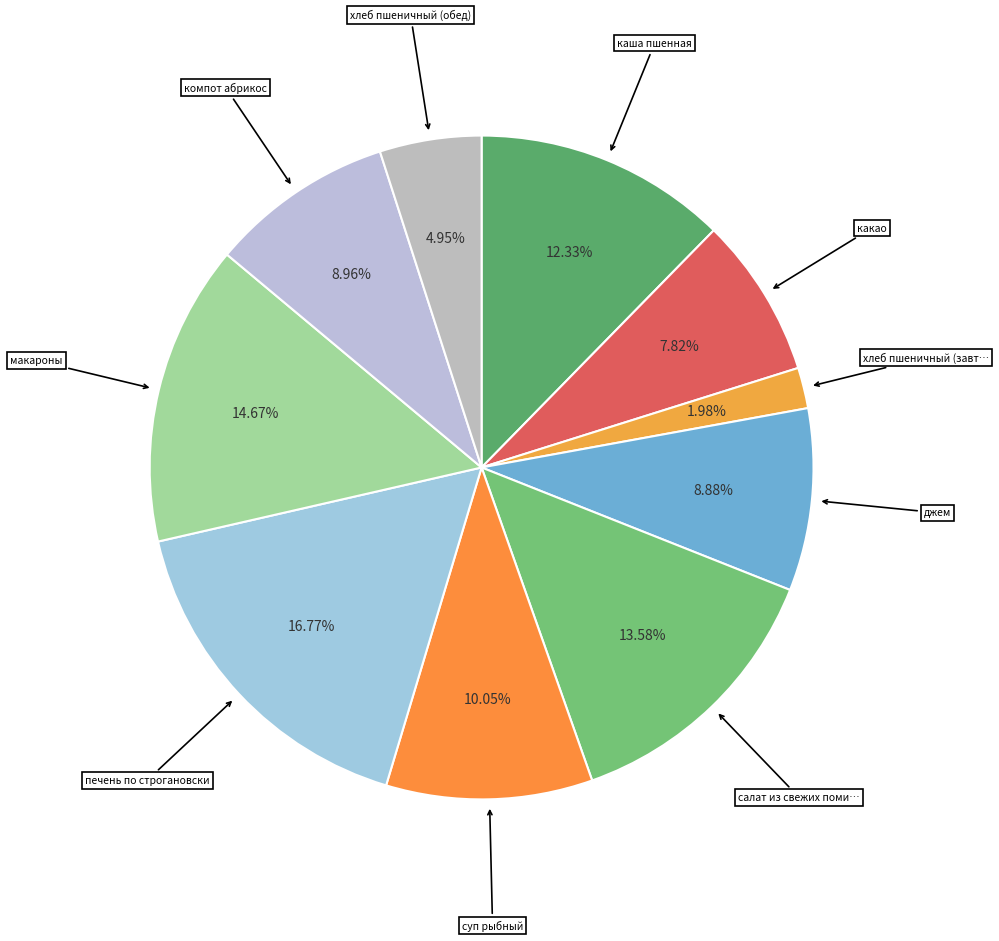

Which slice is the largest?

печень по строгановски